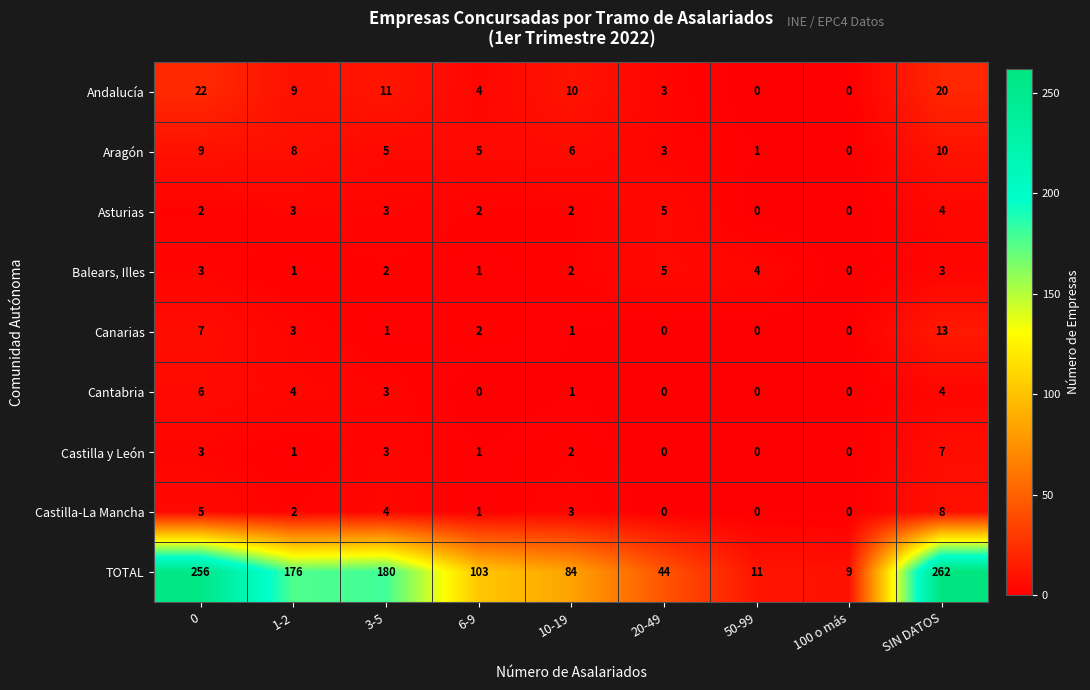

Count the number of categories in the chart.

9